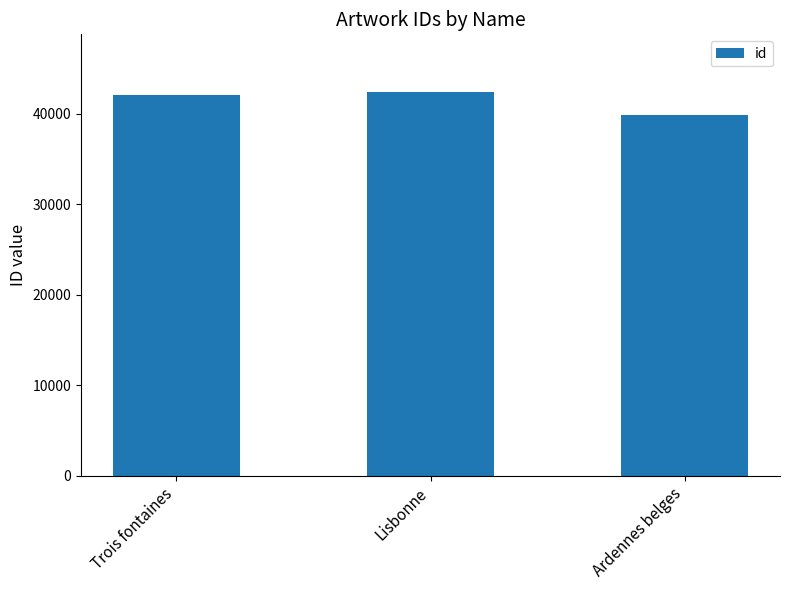

What is the value of the 3rd bar from the left?

39851